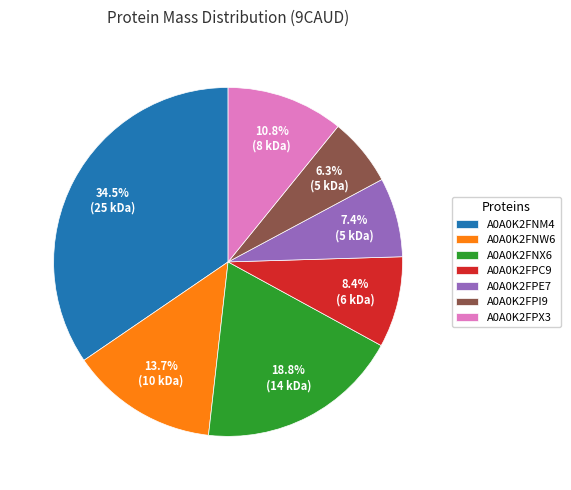

To the nearest percent, what is the combined percentage of A0A0K2FPC9 and A0A0K2FPI9?

15%